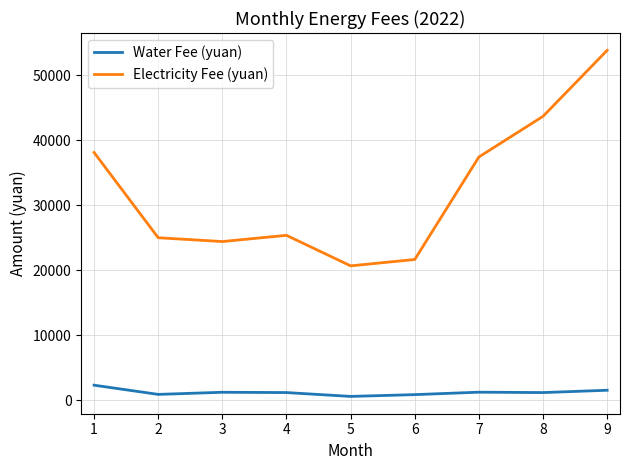

What is the total value across all series at 5?

21207